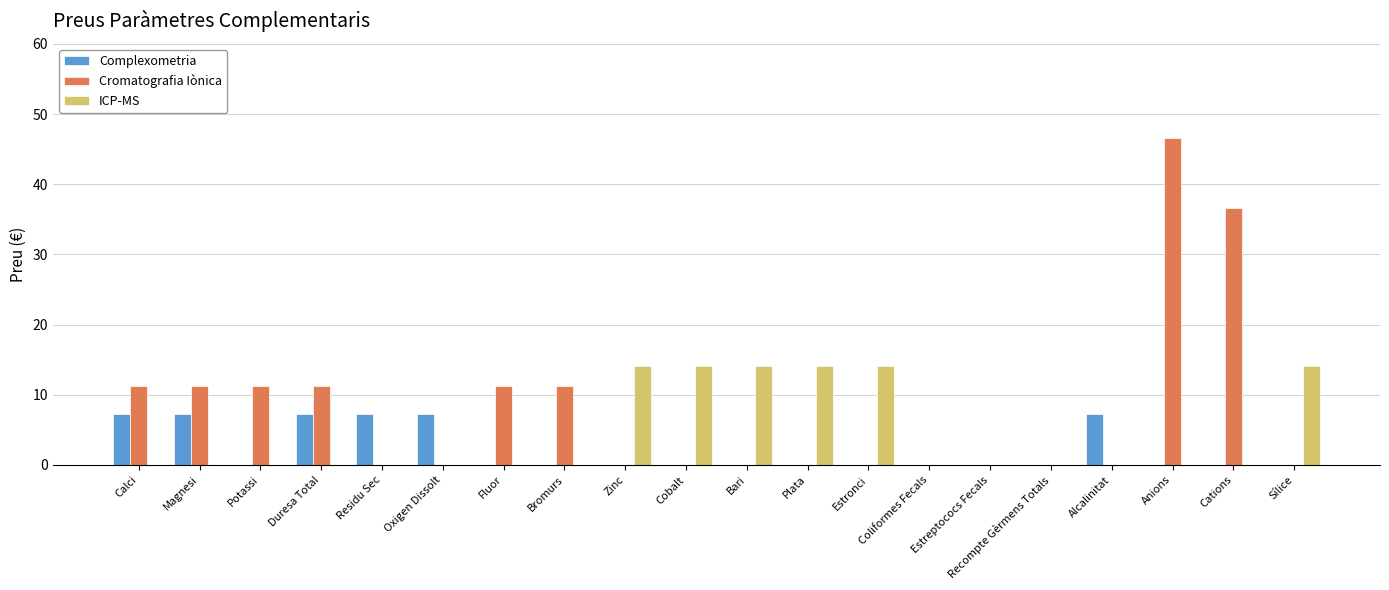

Count the number of categories in the chart.

20